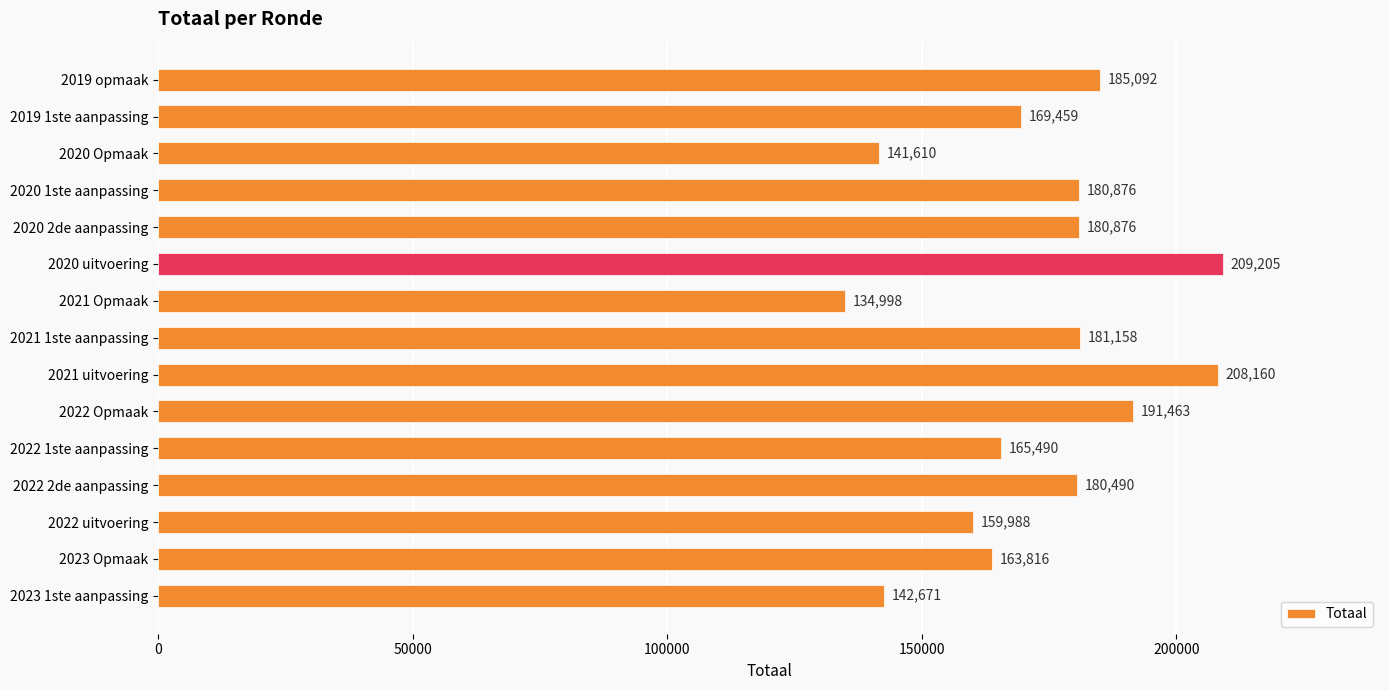

What is the ratio of the value at 2019 1ste aanpassing to the value at 2022 Opmaak?

0.9